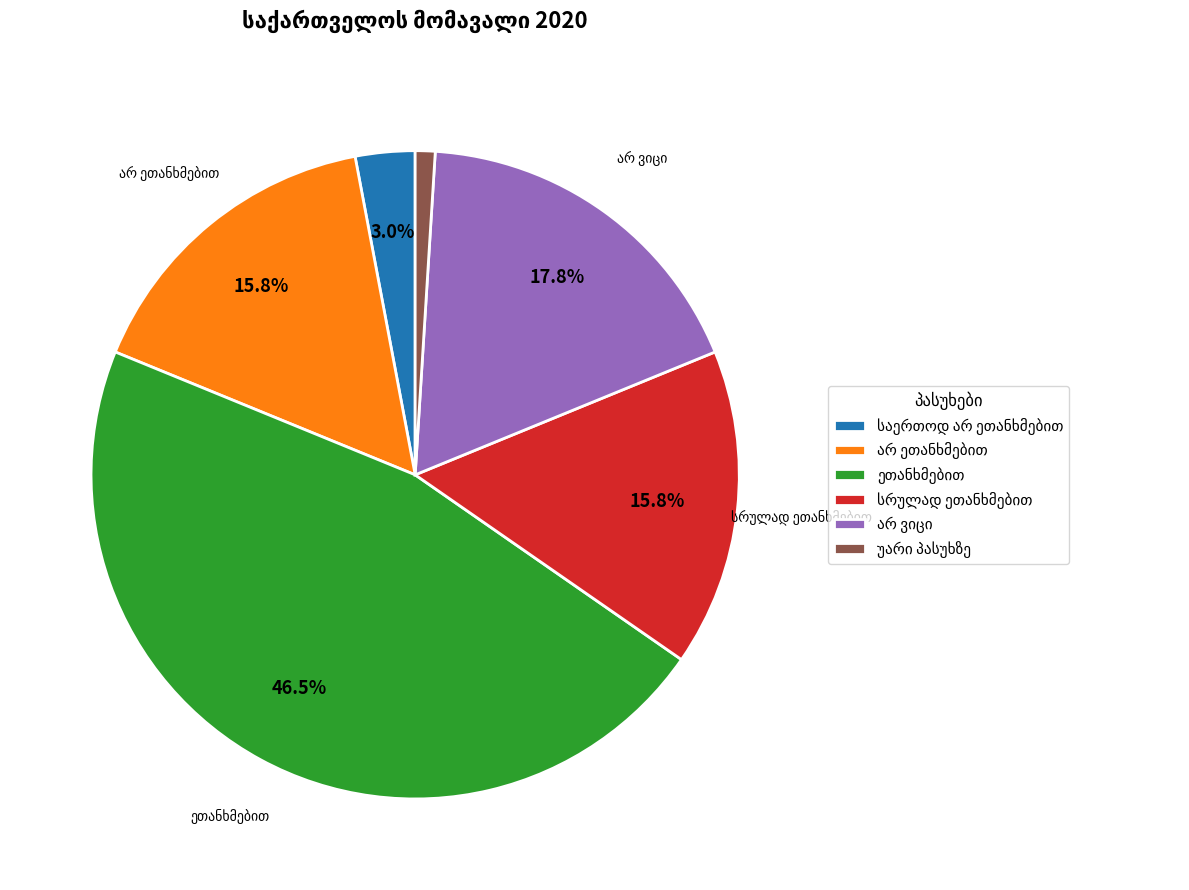

How many segments does this pie chart have?

6